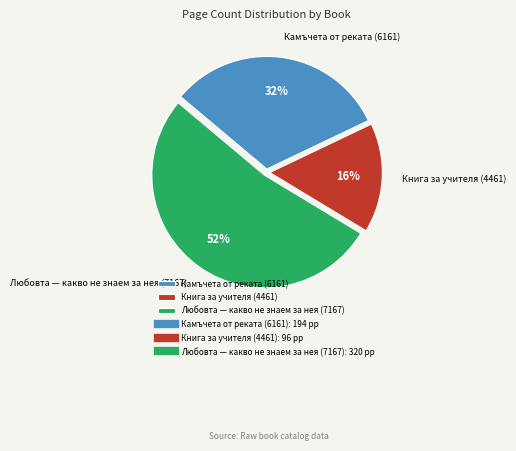

Approximately how many times larger is the value at Камъчета от реката (6161) compared to Любовта — какво не знаем за нея (7167)?

0.6